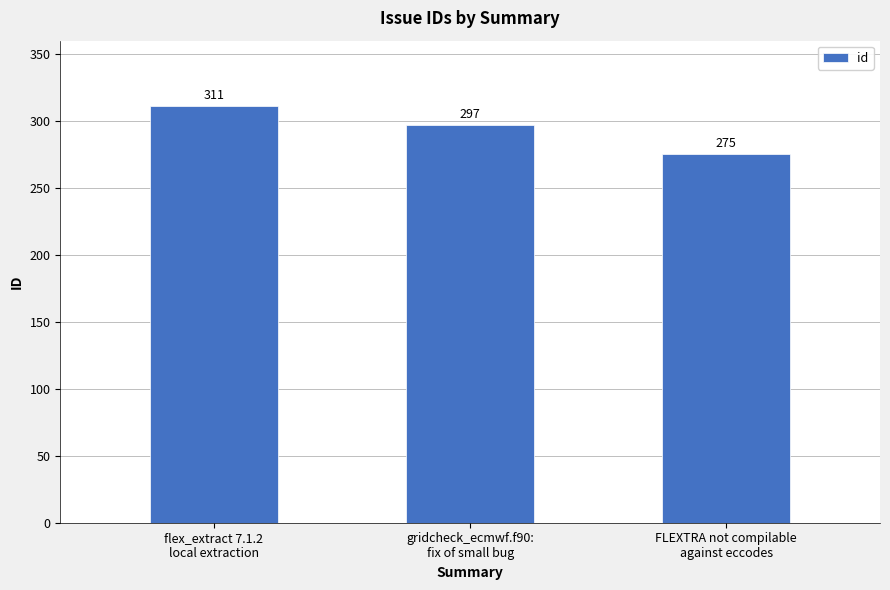

Count the values in the range 275 to 311.

3